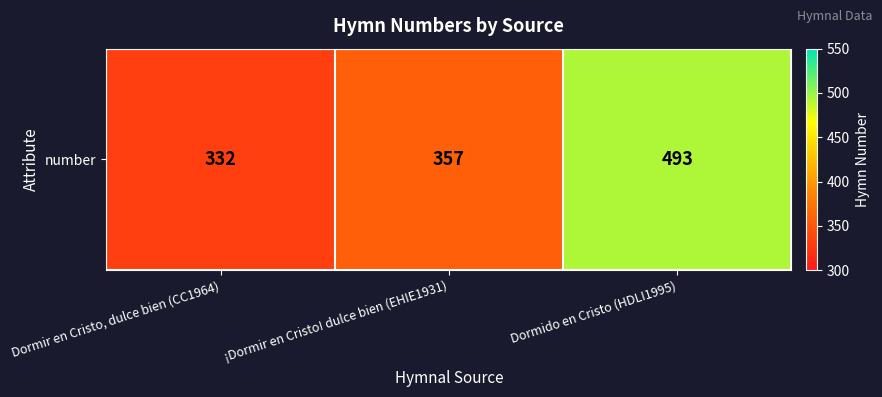

Reading left to right, extract all data points from this chart.

332	357	493